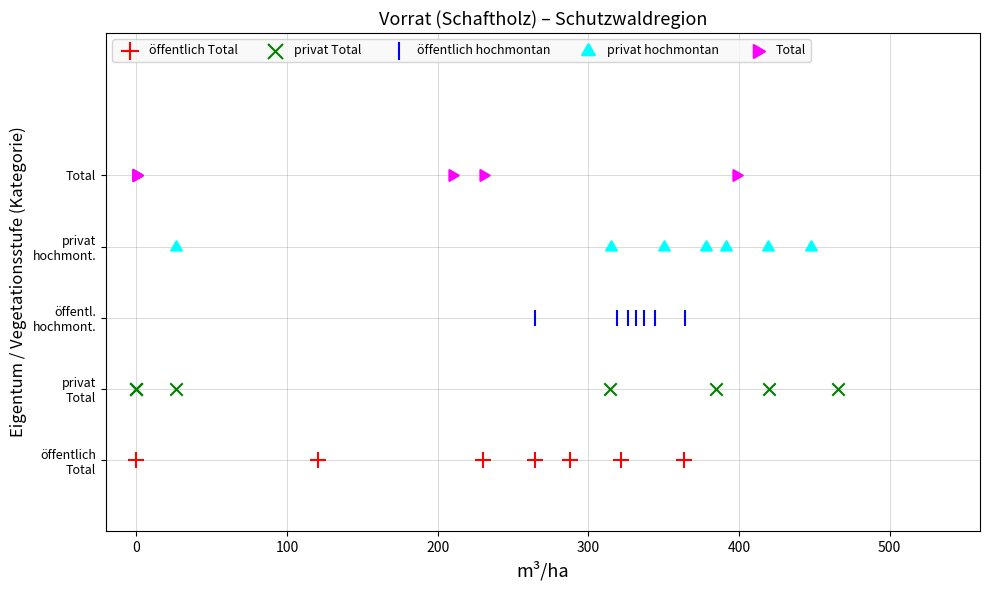

What are all the series names shown in the legend?

öffentlich Total, privat Total, öffentlich hochmontan, privat hochmontan, Total